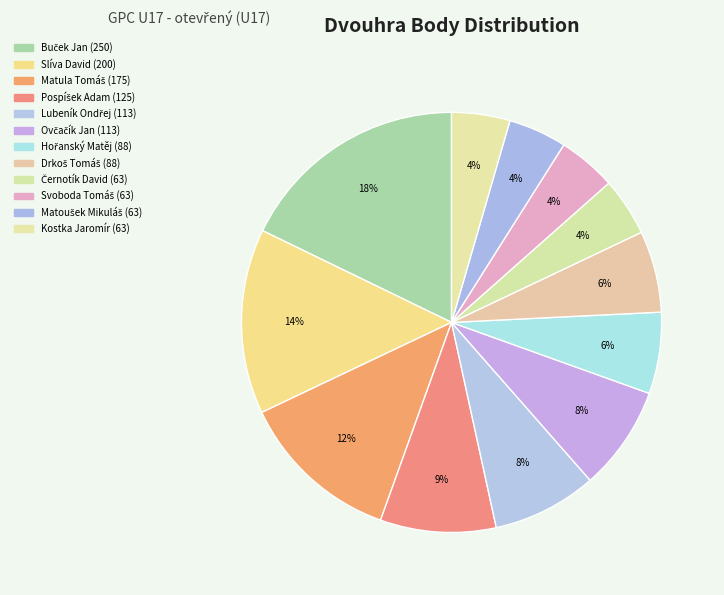

What is the largest slice in the pie chart?

Buček Jan